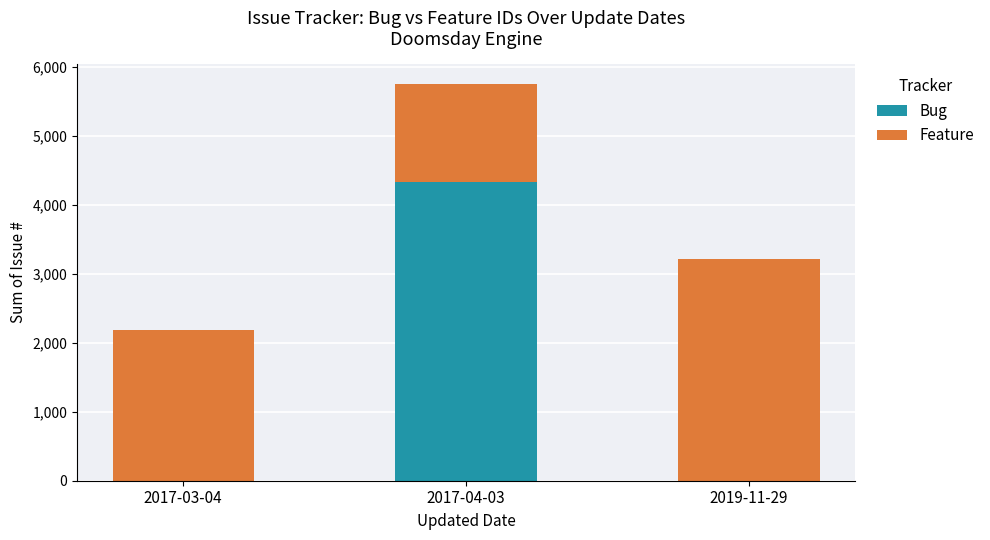

What is the sum of all Bug values?

4335